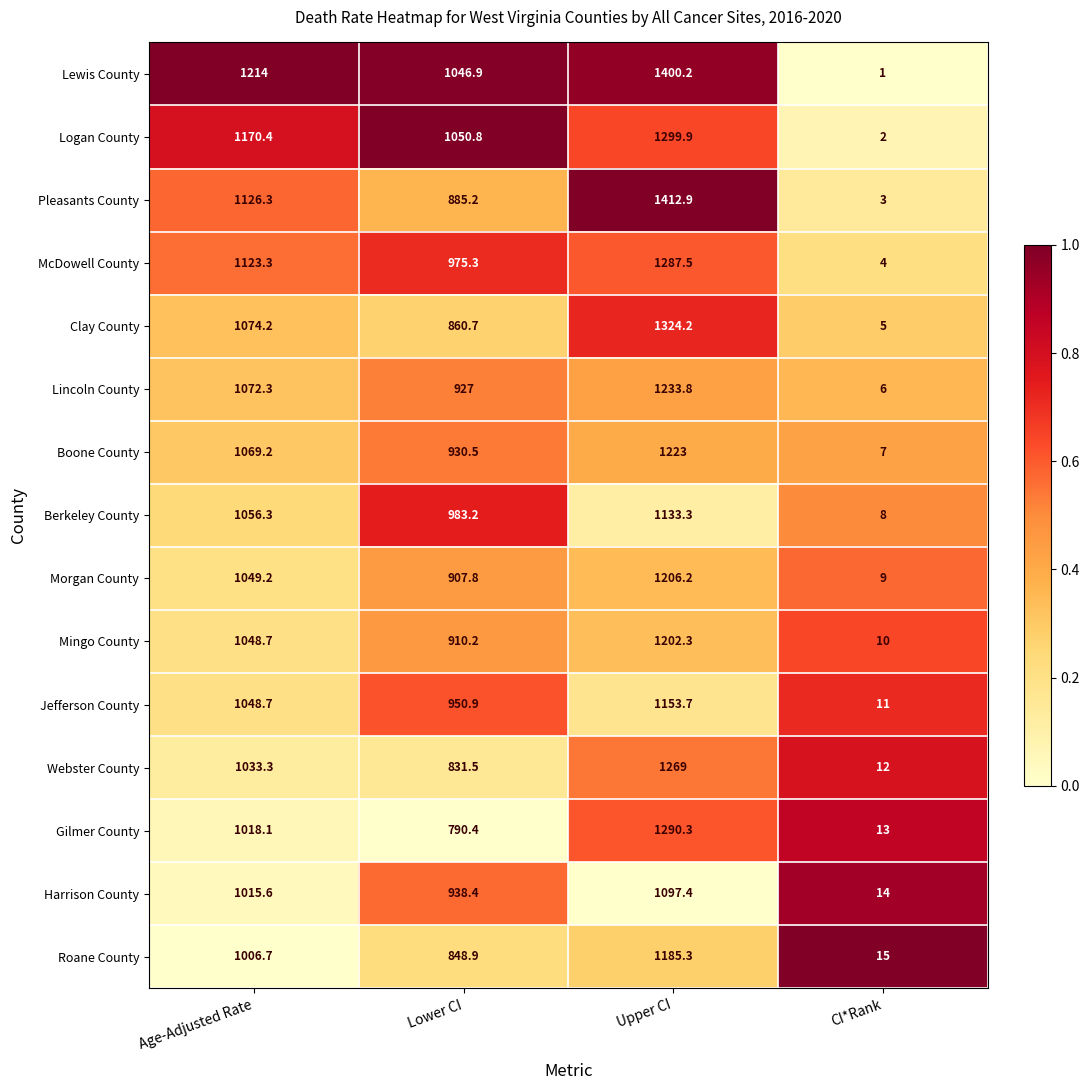

What is the sum of the Lincoln County values at CI*Rank and Upper CI?

1239.8